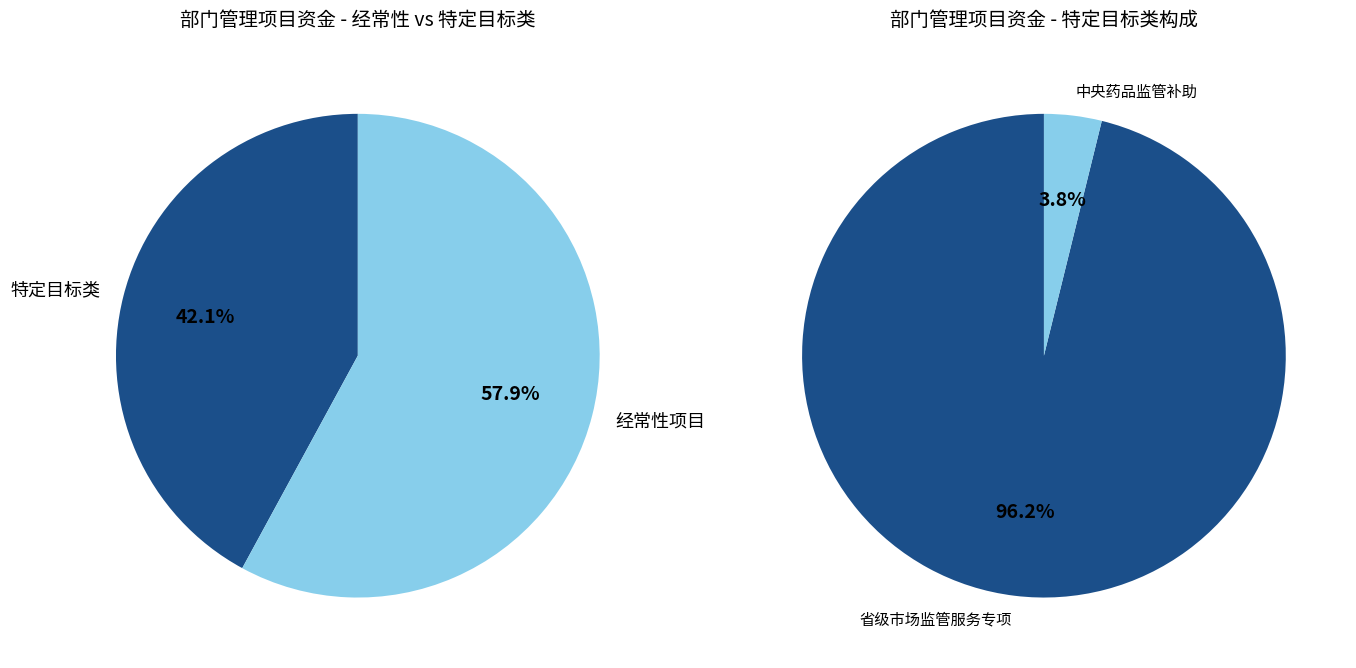

Does 2023提前下达省级市场监管服务专项-基层建设补助 represent more than half of the total?

No